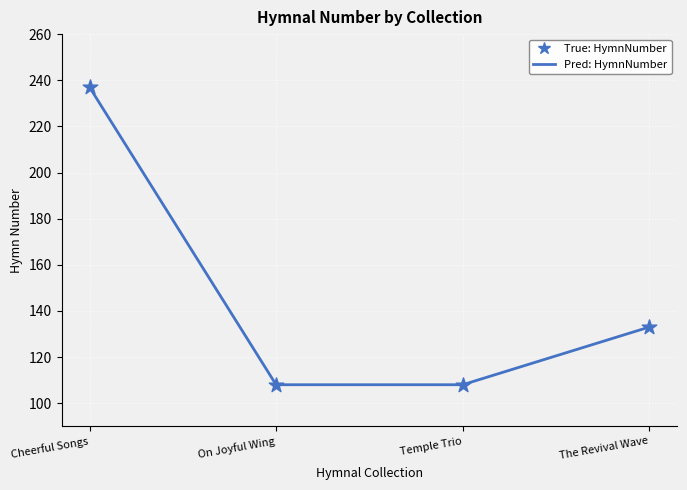

What is the smallest value displayed?

108